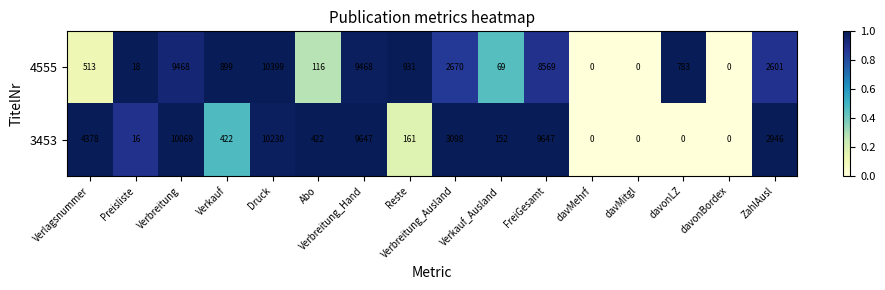

At FreiGesamt, list the series in order from smallest to largest.

4555, 3453